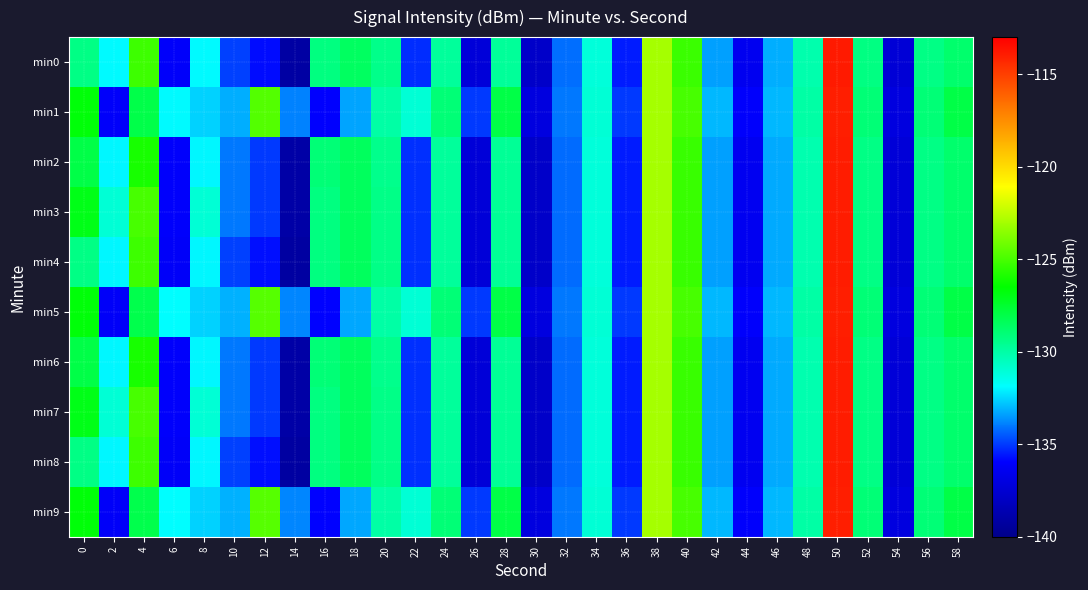

At 24, list the series in order from smallest to largest.

min0, min2, min3, min4, min6, min7, min8, min1, min5, min9